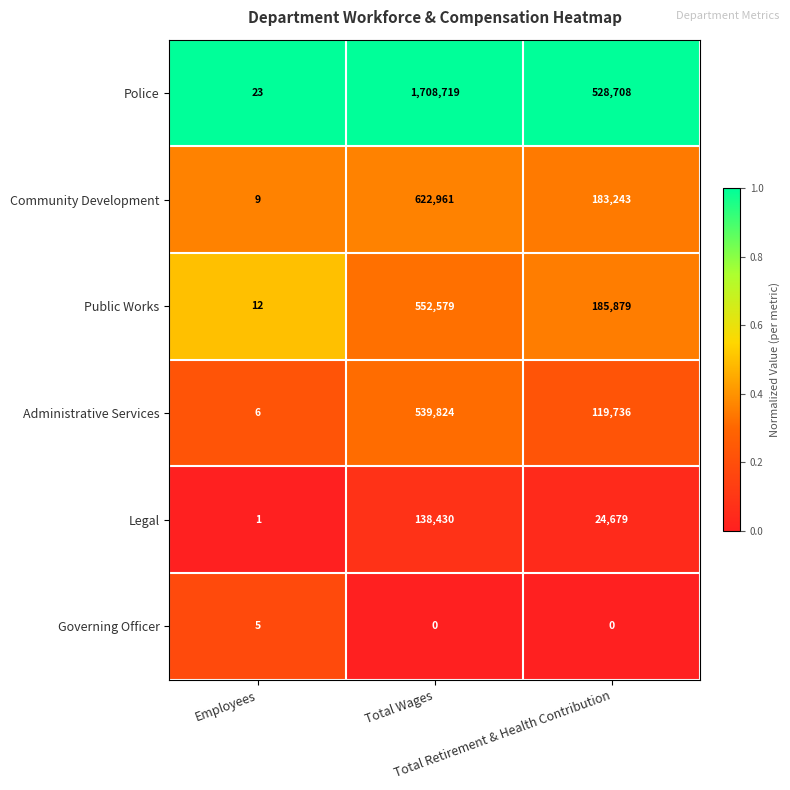

Which series has the largest range (max minus min)?

Police